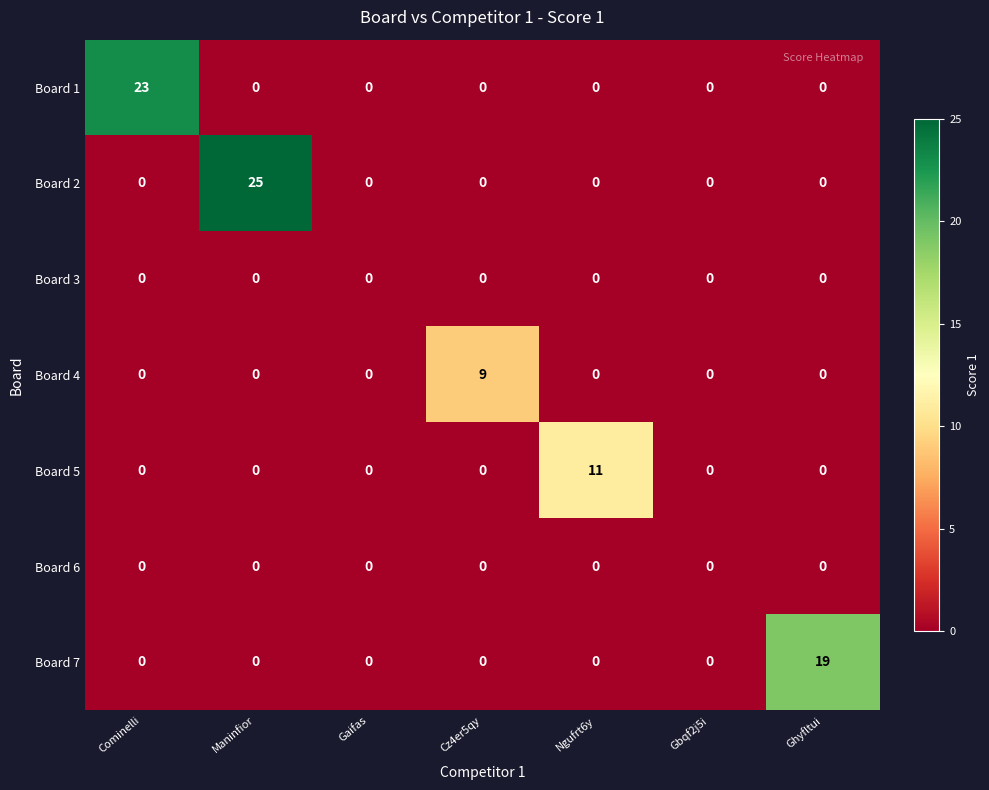

At how many categories does at least one series exceed 4?

5